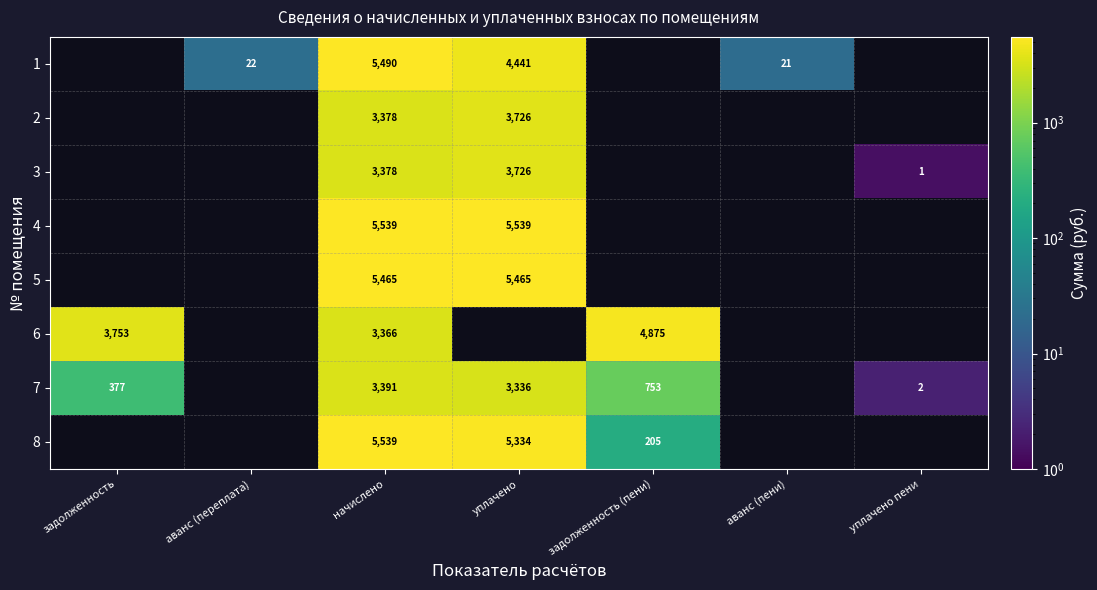

How many series are shown in this chart?

8